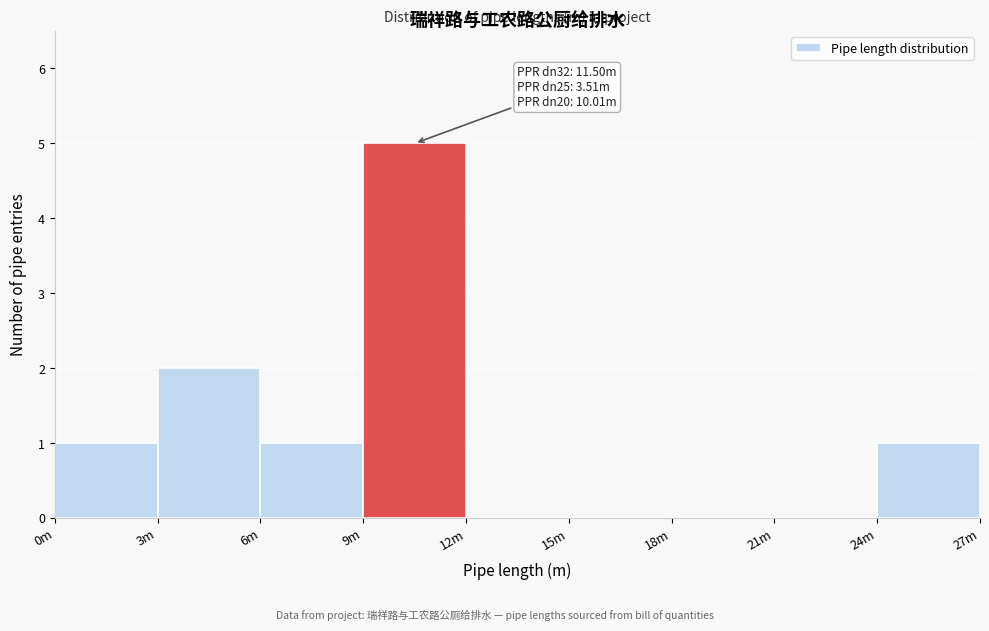

Reading left to right, extract all data points from this chart.

0m=1	3m=2	6m=1	9m=5	12m=0	15m=0	18m=0	21m=0	24m=1